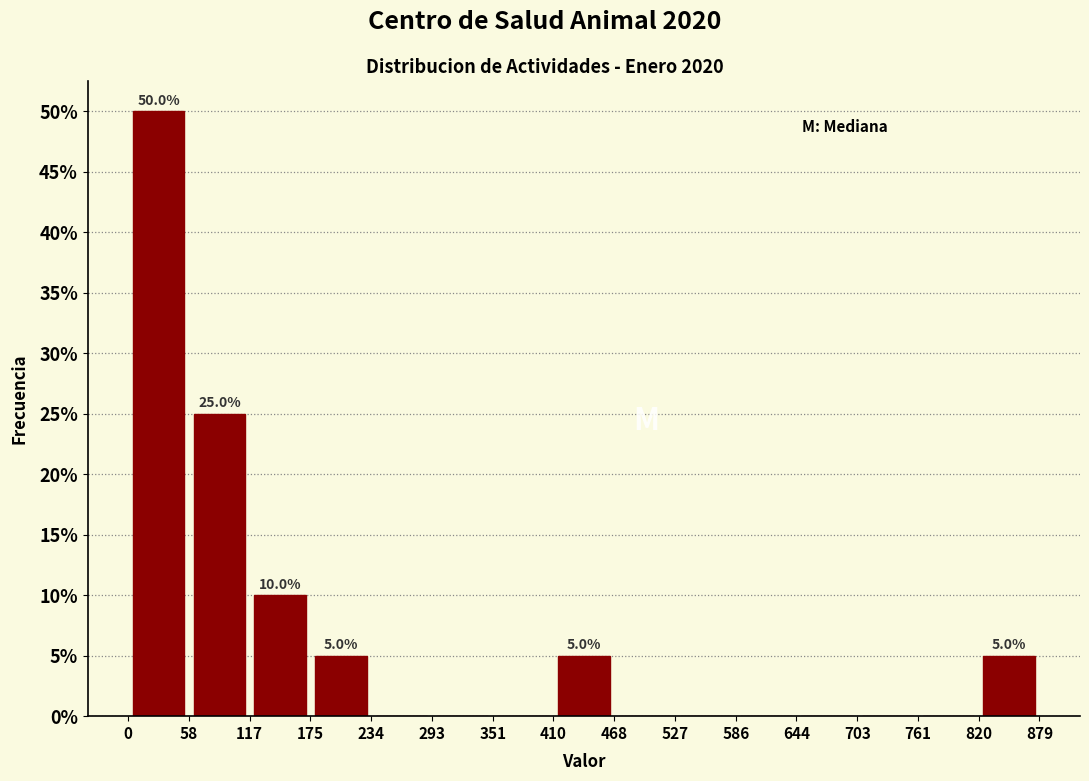

Over which range of the x-axis is the bar tallest?

0 to 58